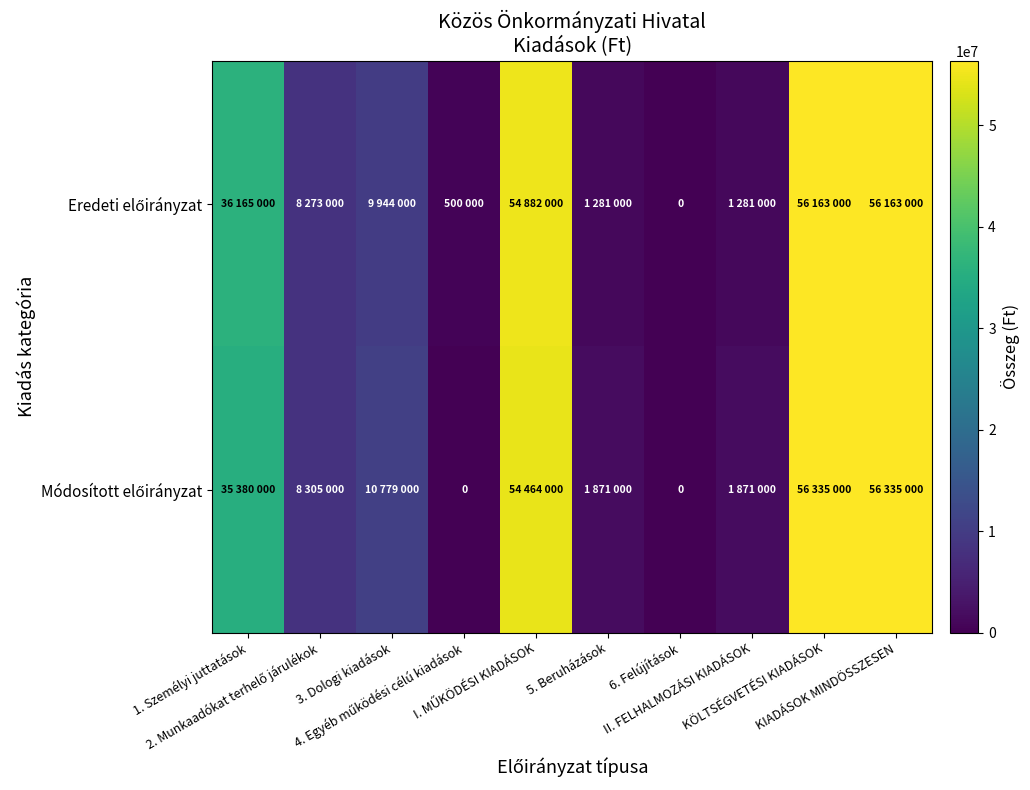

At which category is the sum across all series the highest?

KÖLTSÉGVETÉSI KIADÁSOK